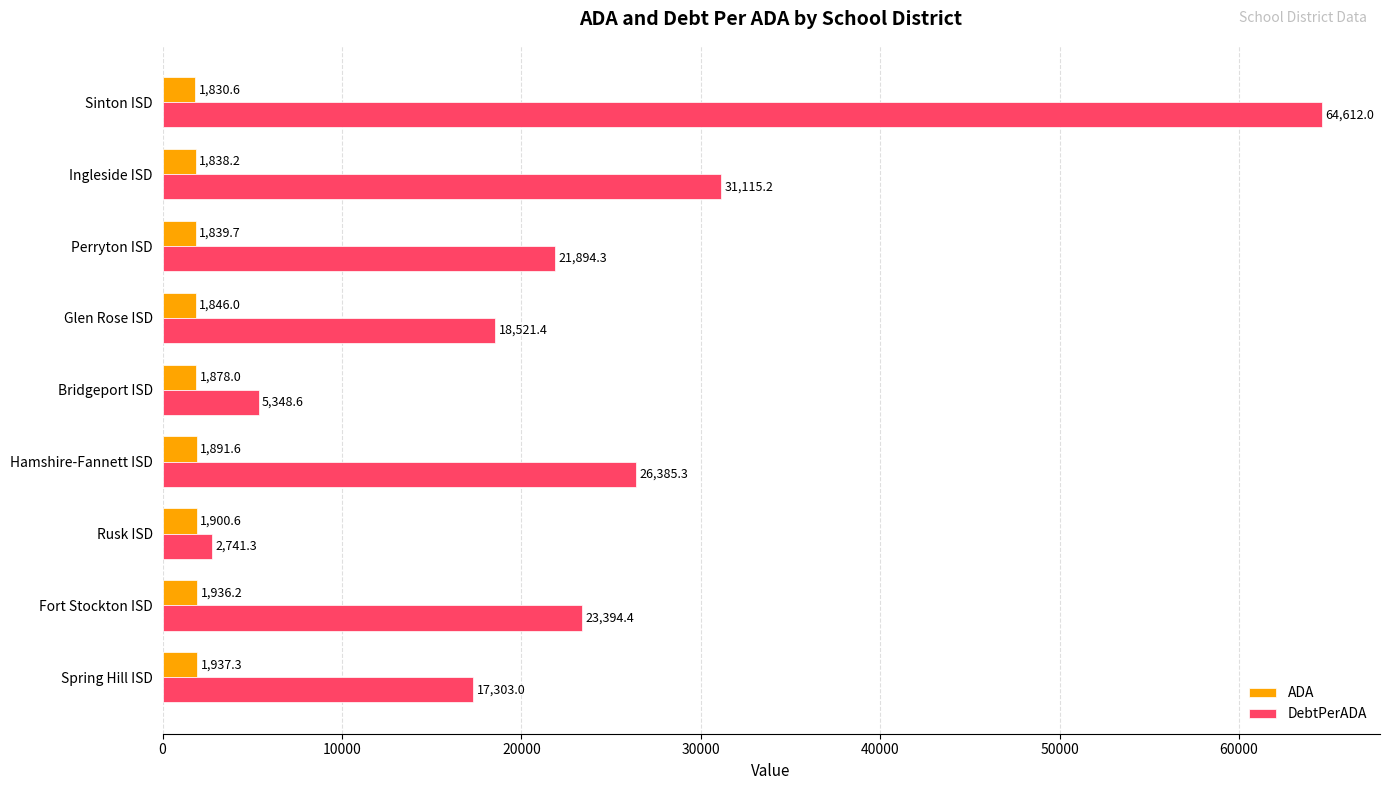

The value of DebtPerADA at Perryton ISD is 21894.3. True or false?

True